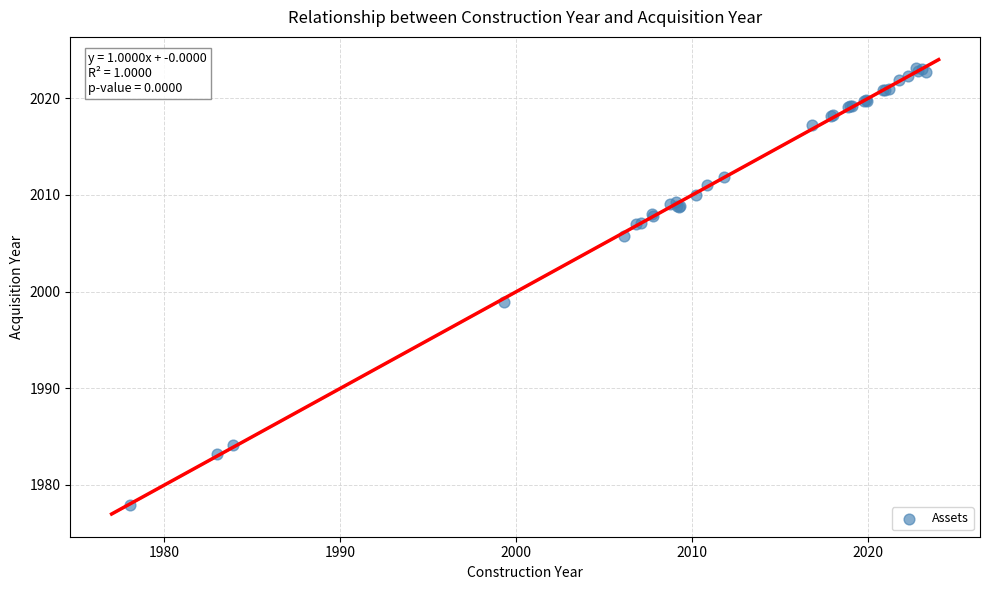

What Y value in the scatter plot is closest to 2000?

1998.9